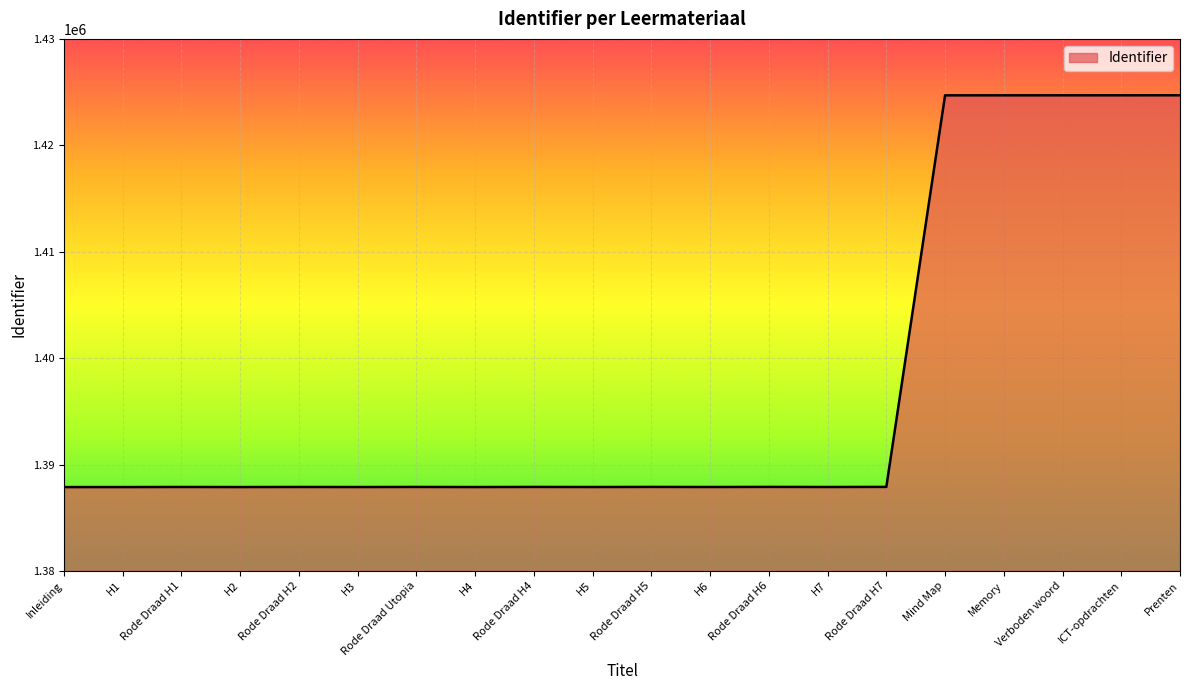

The value at Rode Draad H2 is 298462. True or false?

False